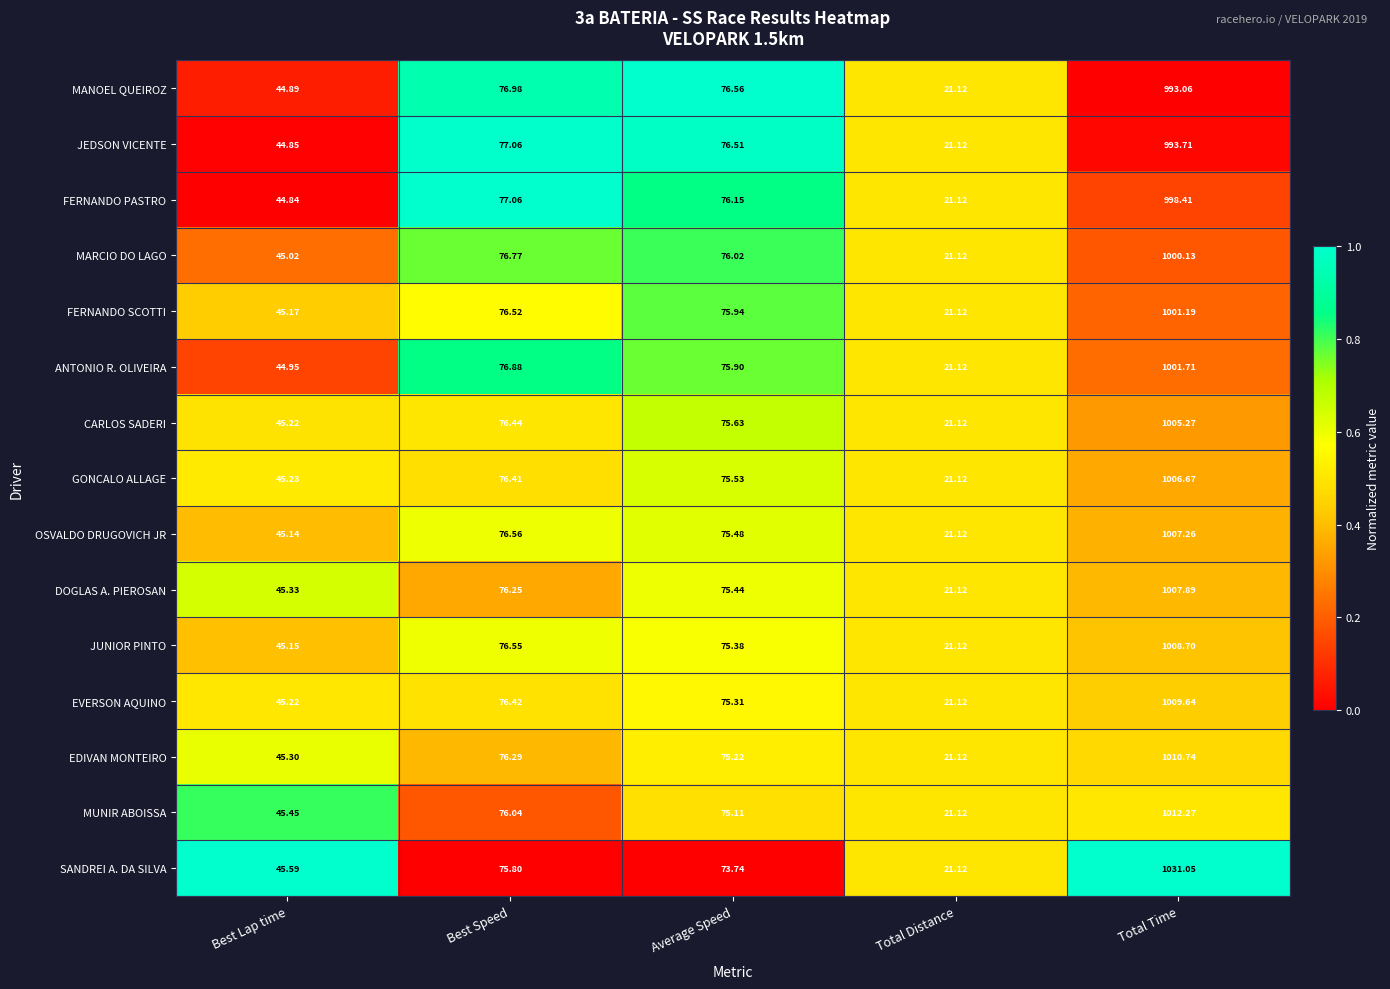

Which series has the largest total across all categories?

SANDREI A. DA SILVA